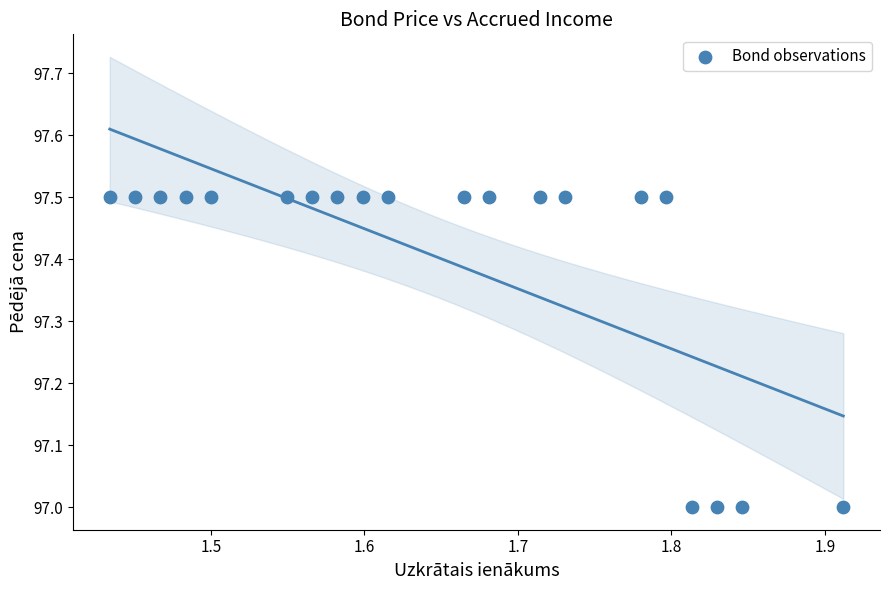

What is the range of Y values (max minus min)?

0.5